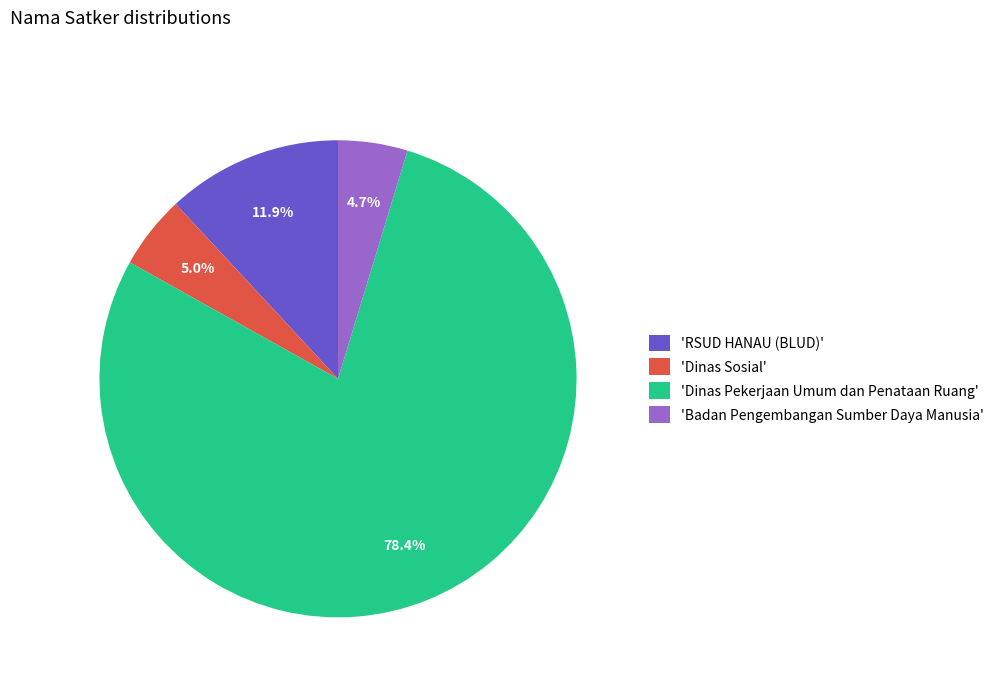

What is the ratio of the value at 'Dinas Pekerjaan Umum dan Penataan Ruang' to the value at 'RSUD HANAU (BLUD)'?

6.6